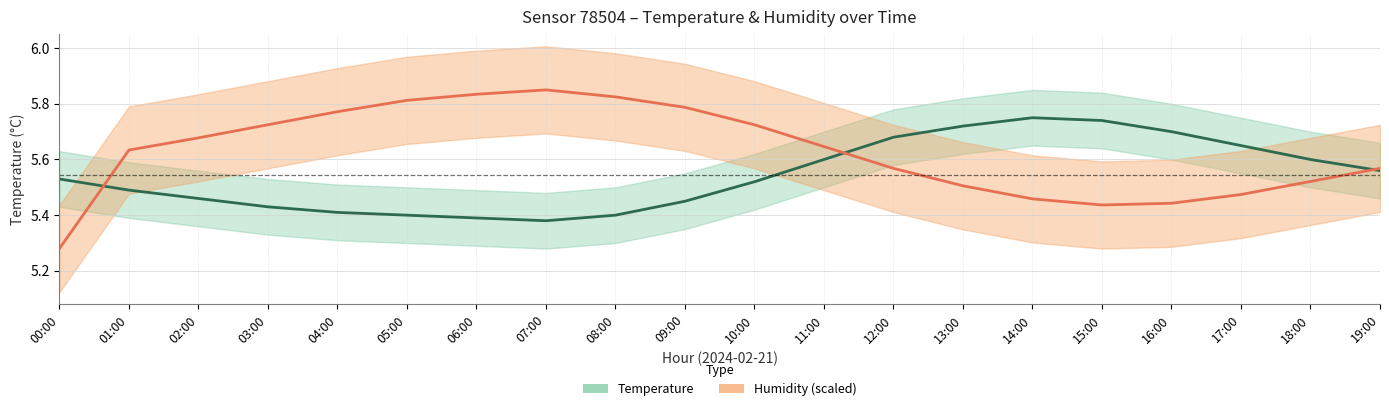

Reading left to right, list all the values displayed in this chart.

Temperature (°C): 5.5	5.5	5.5	5.4	5.4	5.4	5.4	5.4	5.4	5.5	5.5	5.6	5.7	5.7	5.8	5.7	5.7	5.7	5.6	5.6
Humidity (%) [scaled]: 5.3	5.6	5.7	5.7	5.8	5.8	5.8	5.8	5.8	5.8	5.7	5.6	5.6	5.5	5.5	5.4	5.4	5.5	5.5	5.6